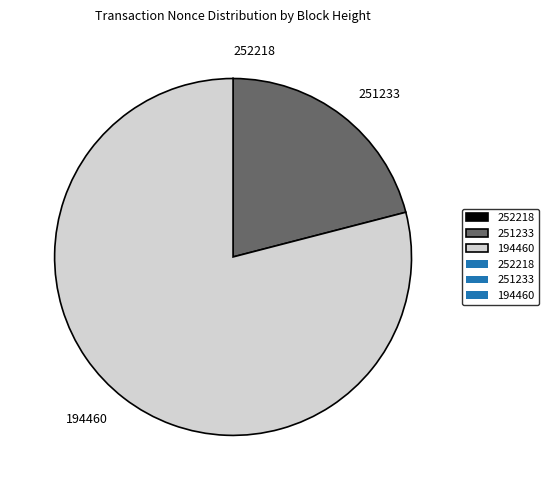

Is it true that 251233 is 9% of the pie?

False